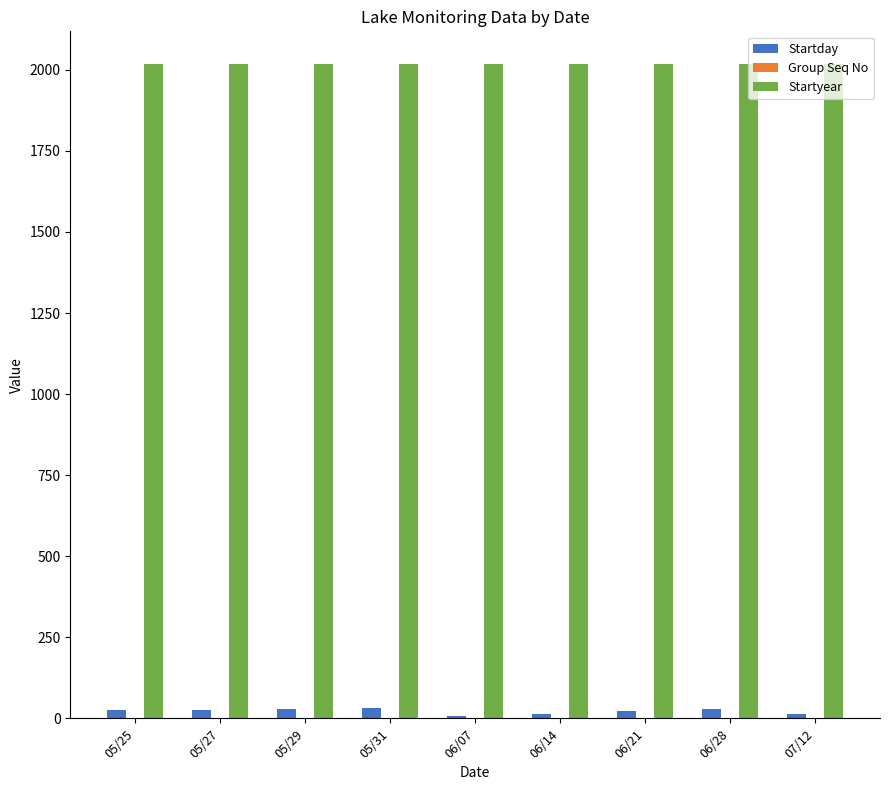

Which series has the largest total across all categories?

Startyear